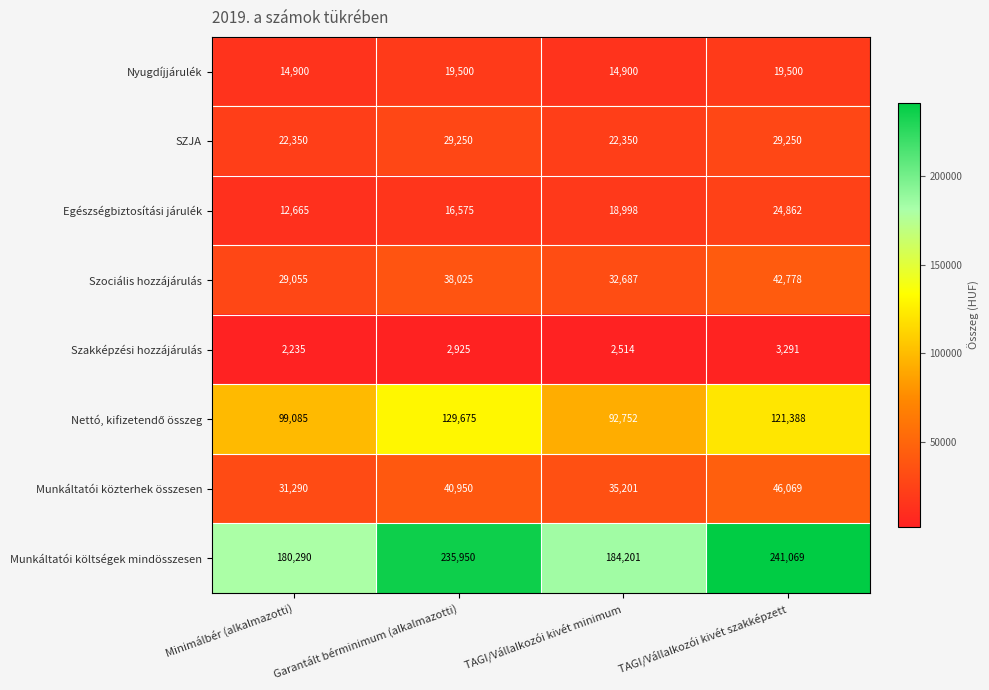

What is the lowest value of the Egészségbiztosítási járulék series?

12665